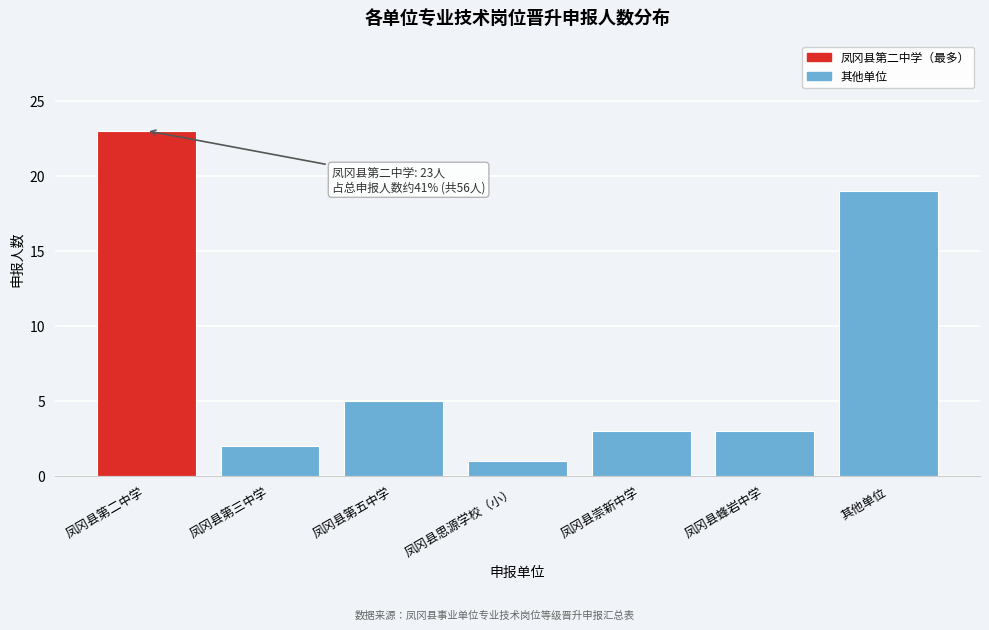

Reading left to right, what are all the values shown in this chart?

23	2	5	1	3	3	19